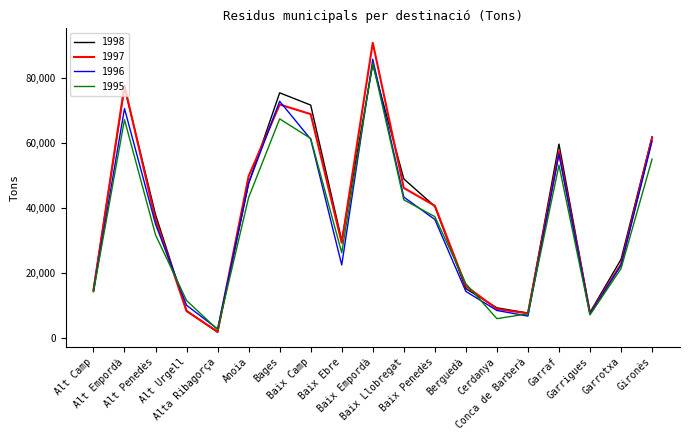

At how many categories does at least one series exceed 34052?

10